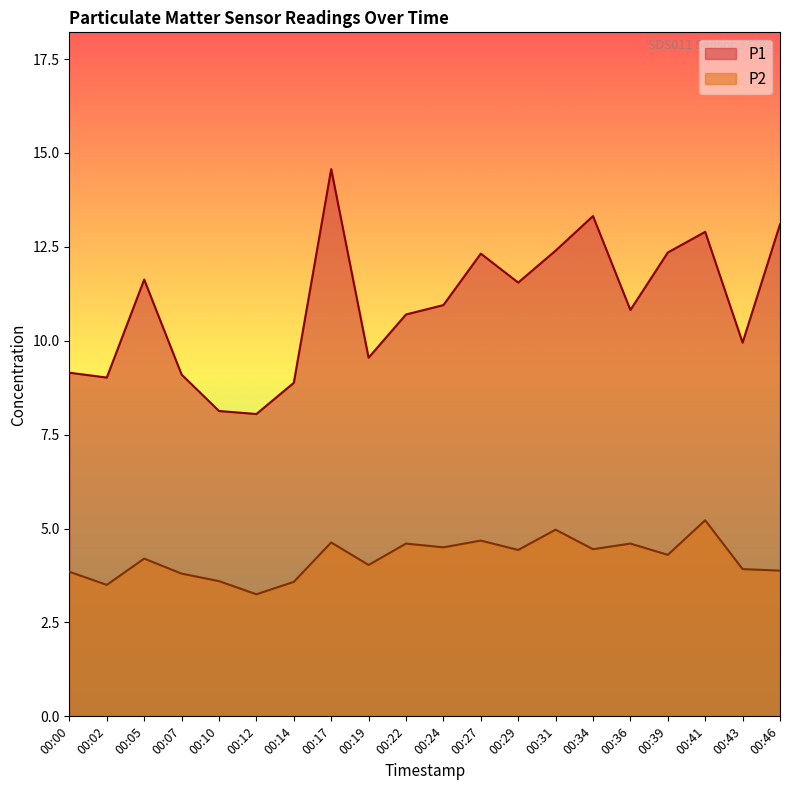

What is the total value across all series at 00:07?

12.9